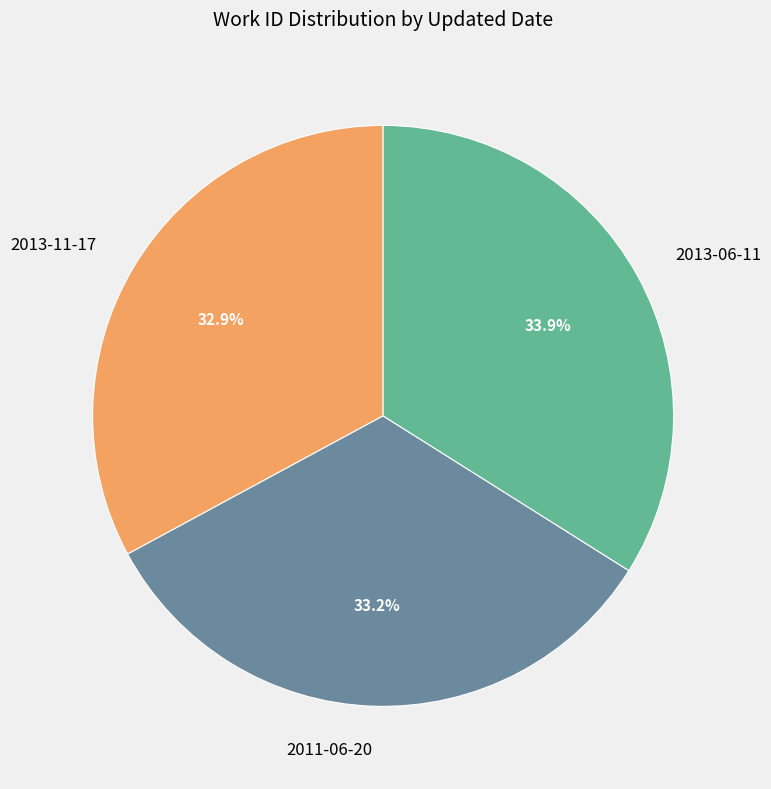

To the nearest percent, what portion does 2013-06-11 represent?

34%